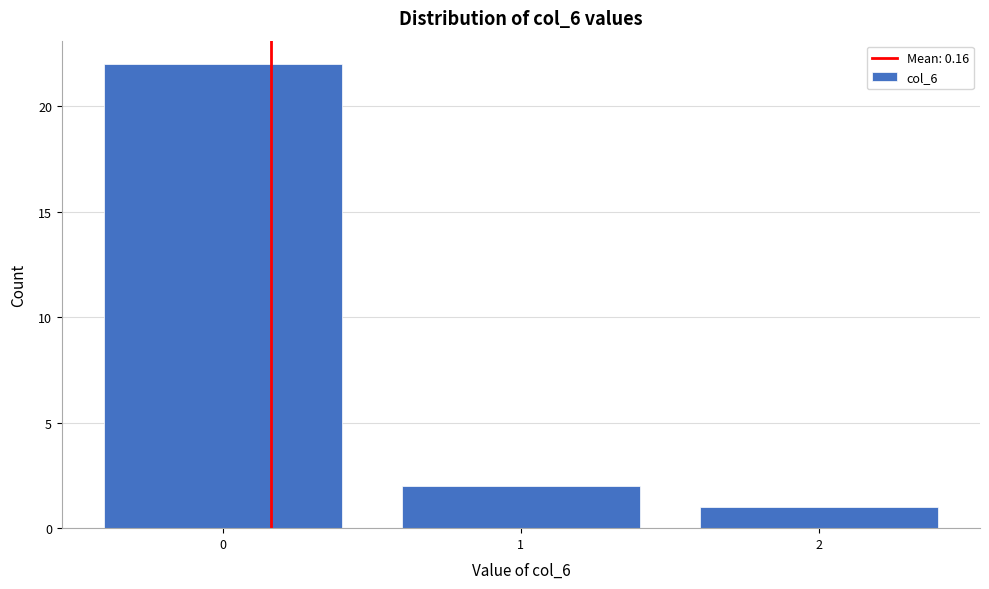

Reading left to right, list every bar in this chart as the range it spans on the x-axis followed by its height. The values are not printed on the chart, so give them approximately, as read against the axis.

-0.5 to 0.5: 22
0.5 to 1.5: 2
1.5 to 2.5: 1